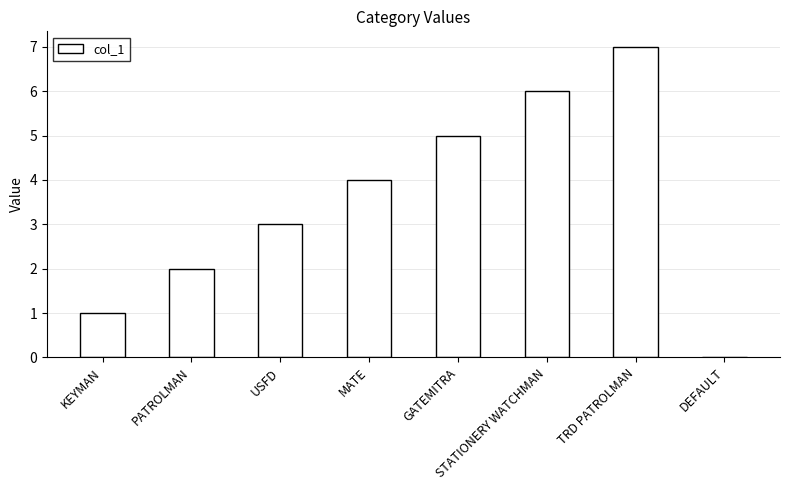

Is it true that the value at USFD is 3?

True